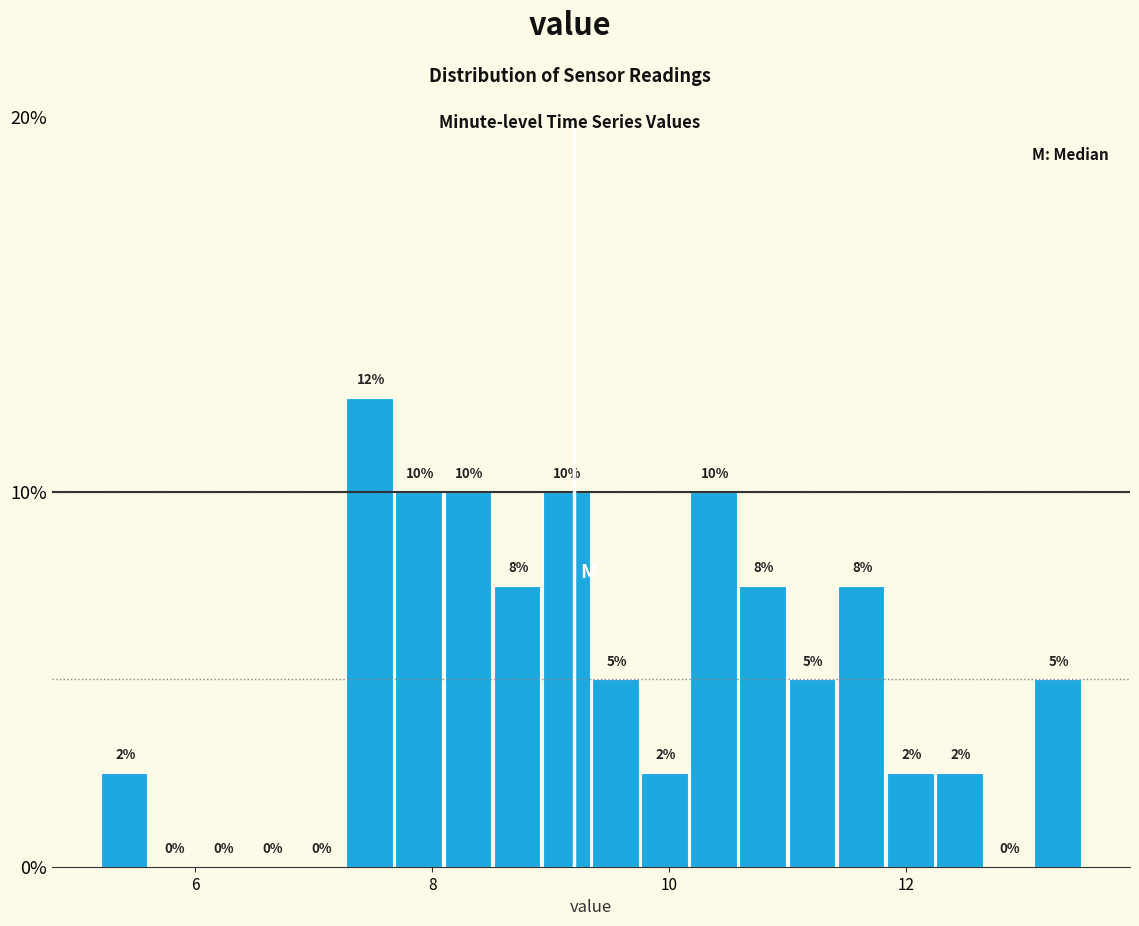

Around what value on the x-axis is the tallest bar? Give the approximate position of its centre, as read against the axis.

7.4